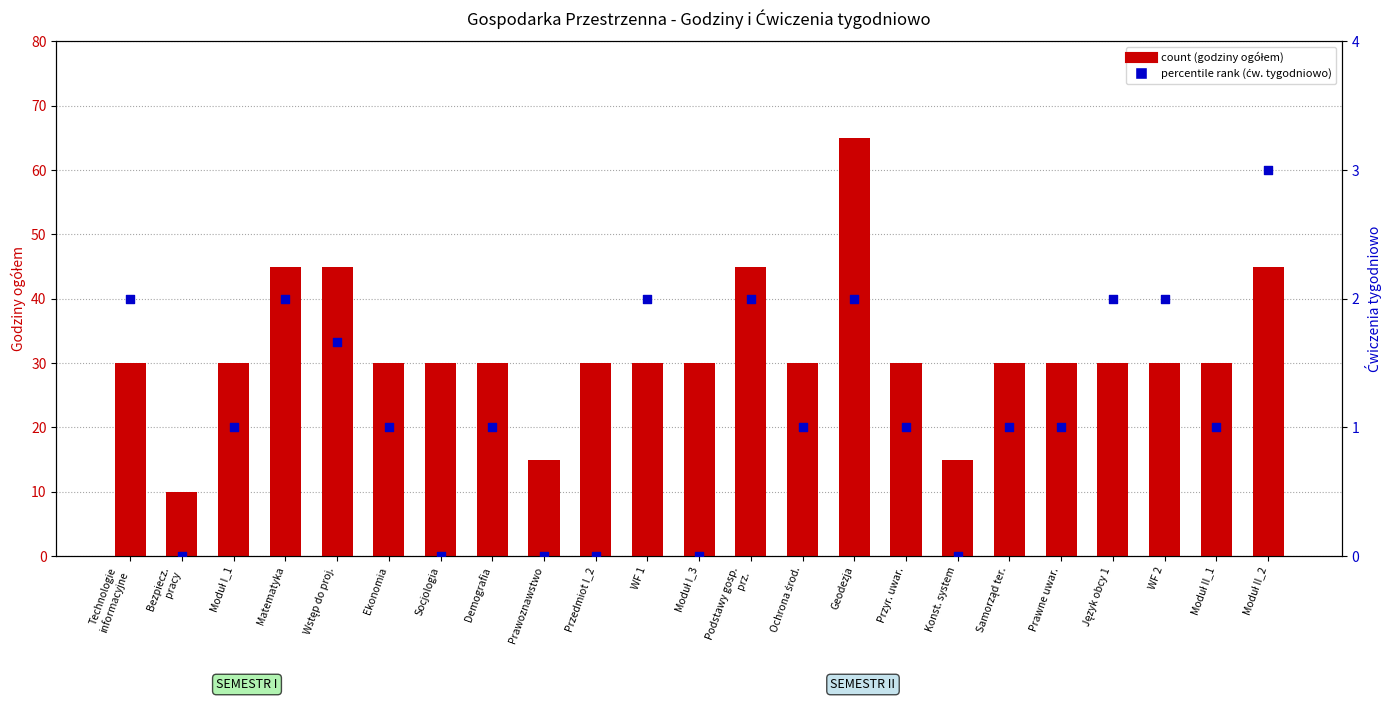

What is the total value across all series at Samorząd ter.?

31.0